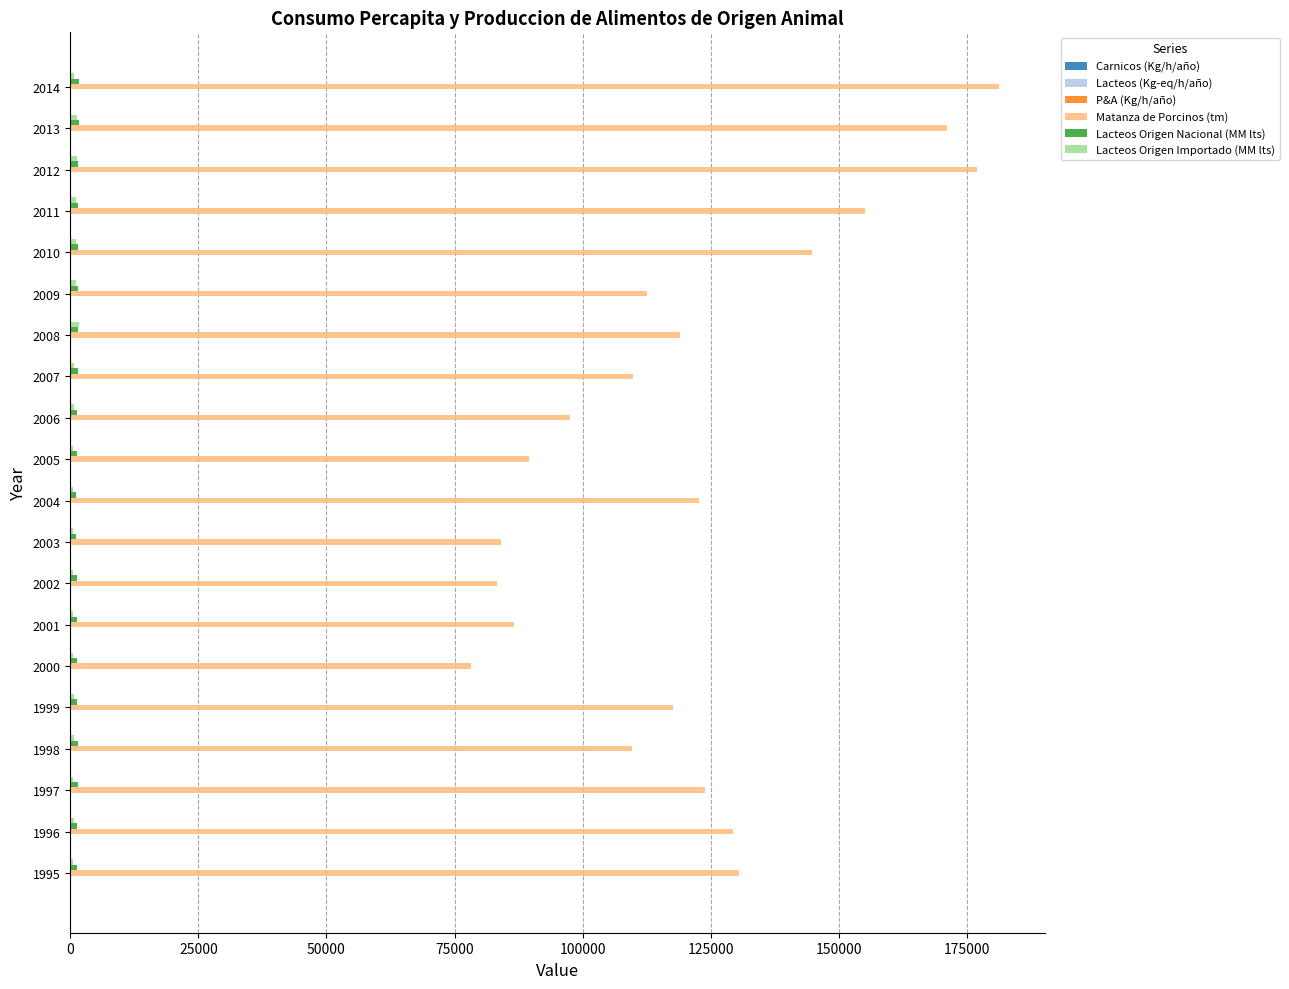

What is the maximum value shown in the chart?

181237.8